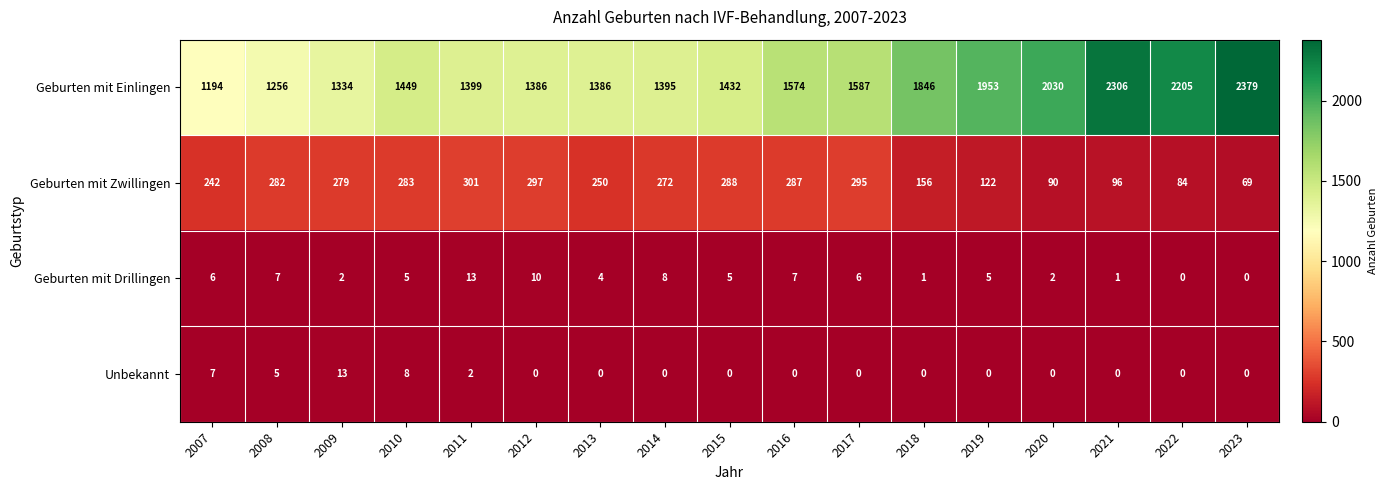

At how many categories does at least one series exceed 947?

17